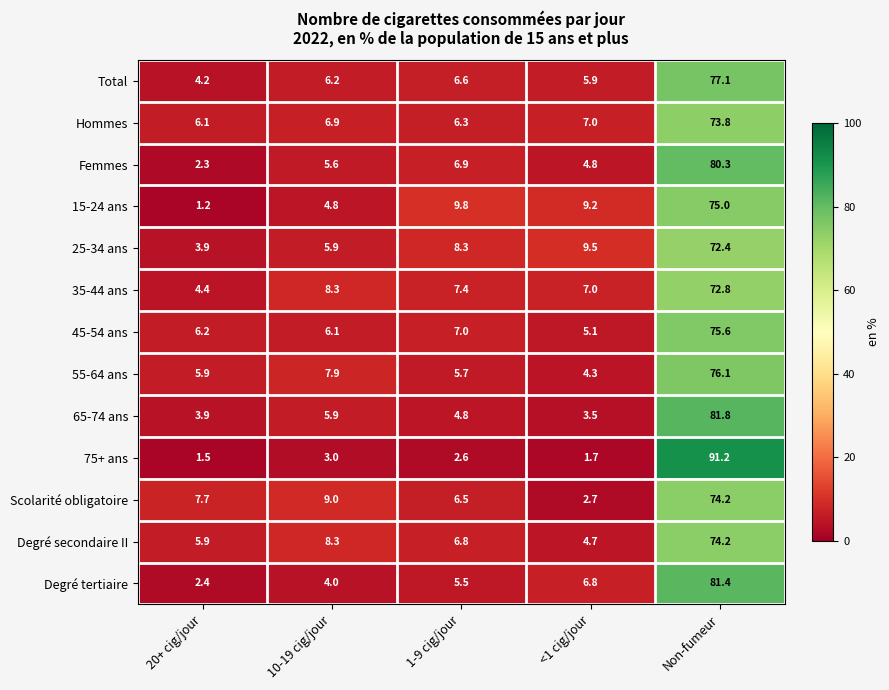

What is the sum of all 45-54 ans values?

100.0